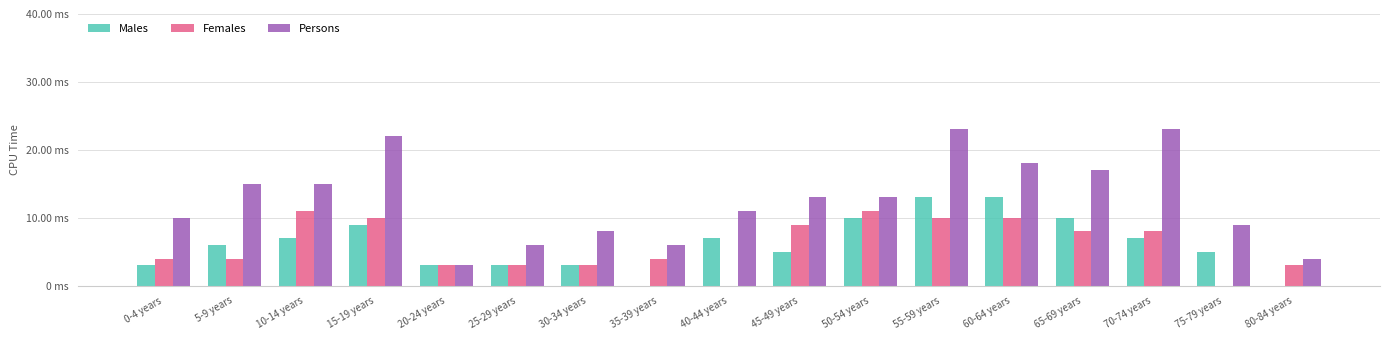

The value of Persons at 15-19 years is 13. True or false?

False